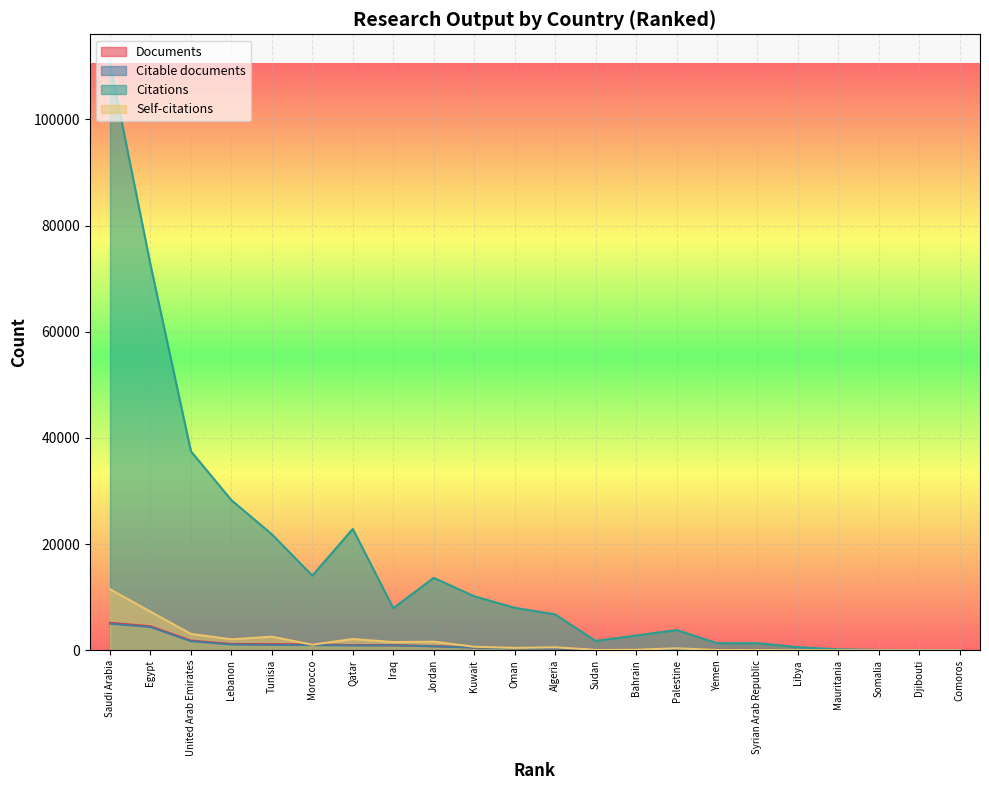

Which has a higher value, Mauritania or Yemen?

Yemen